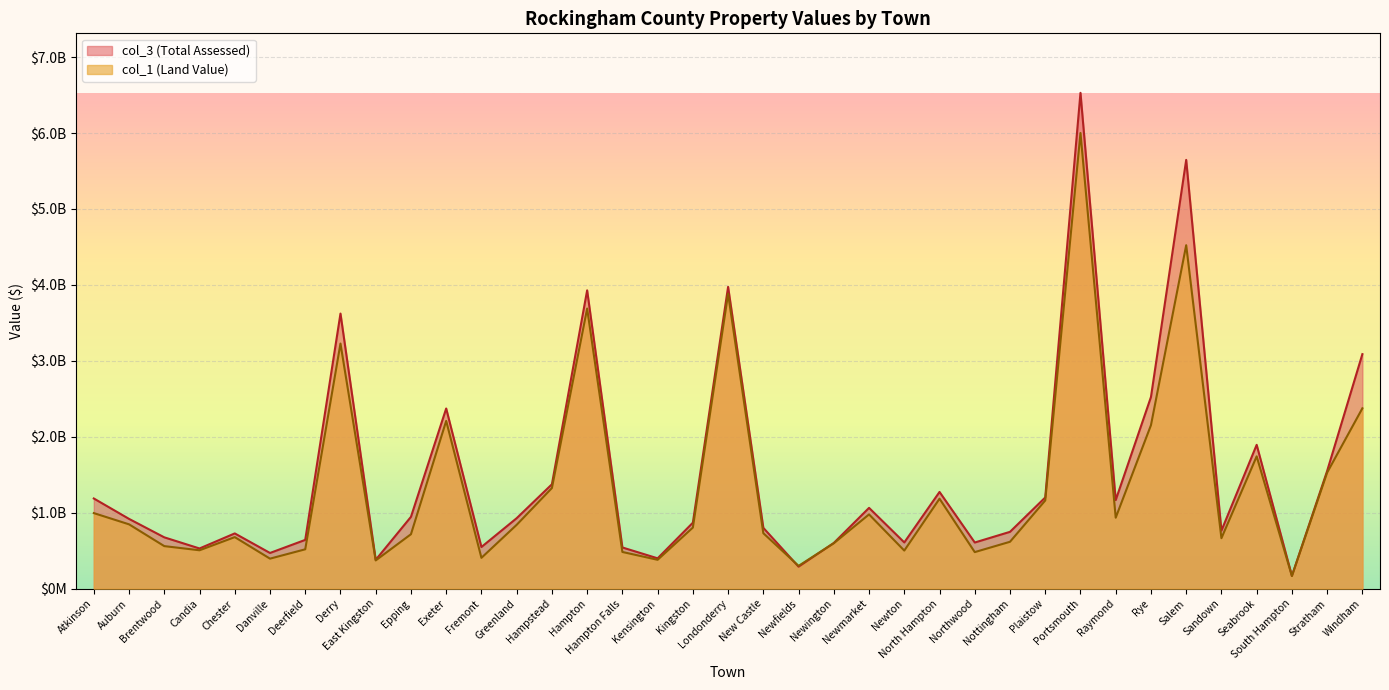

Which label corresponds to the smallest value in the chart?

South Hampton